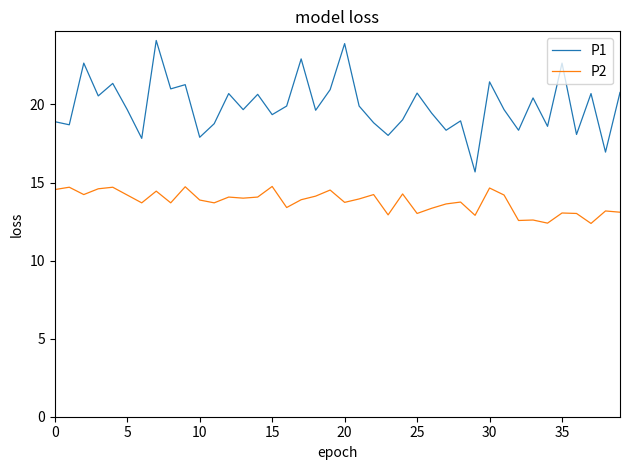

True or false: P1 and P2 cross at least once.

False